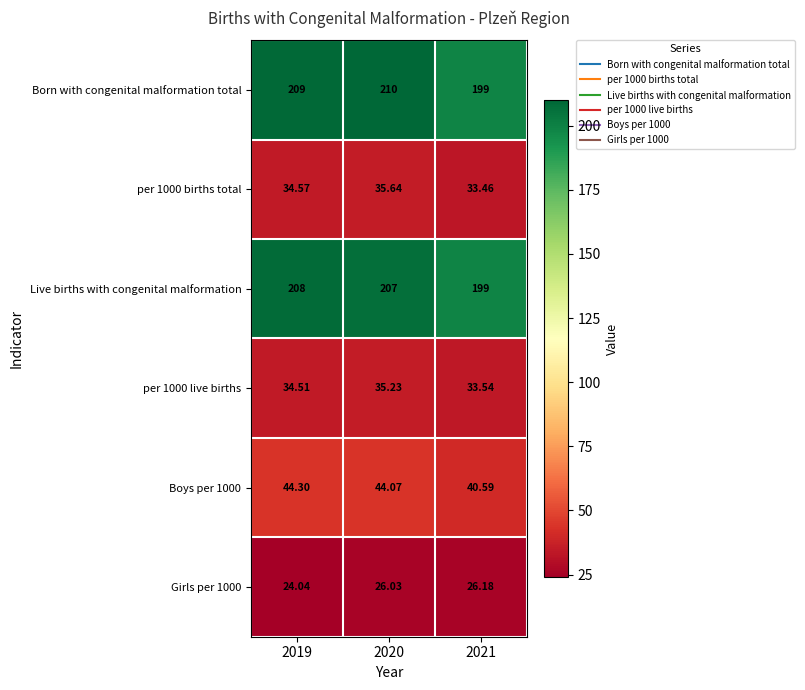

How many categories are shown in the chart?

3